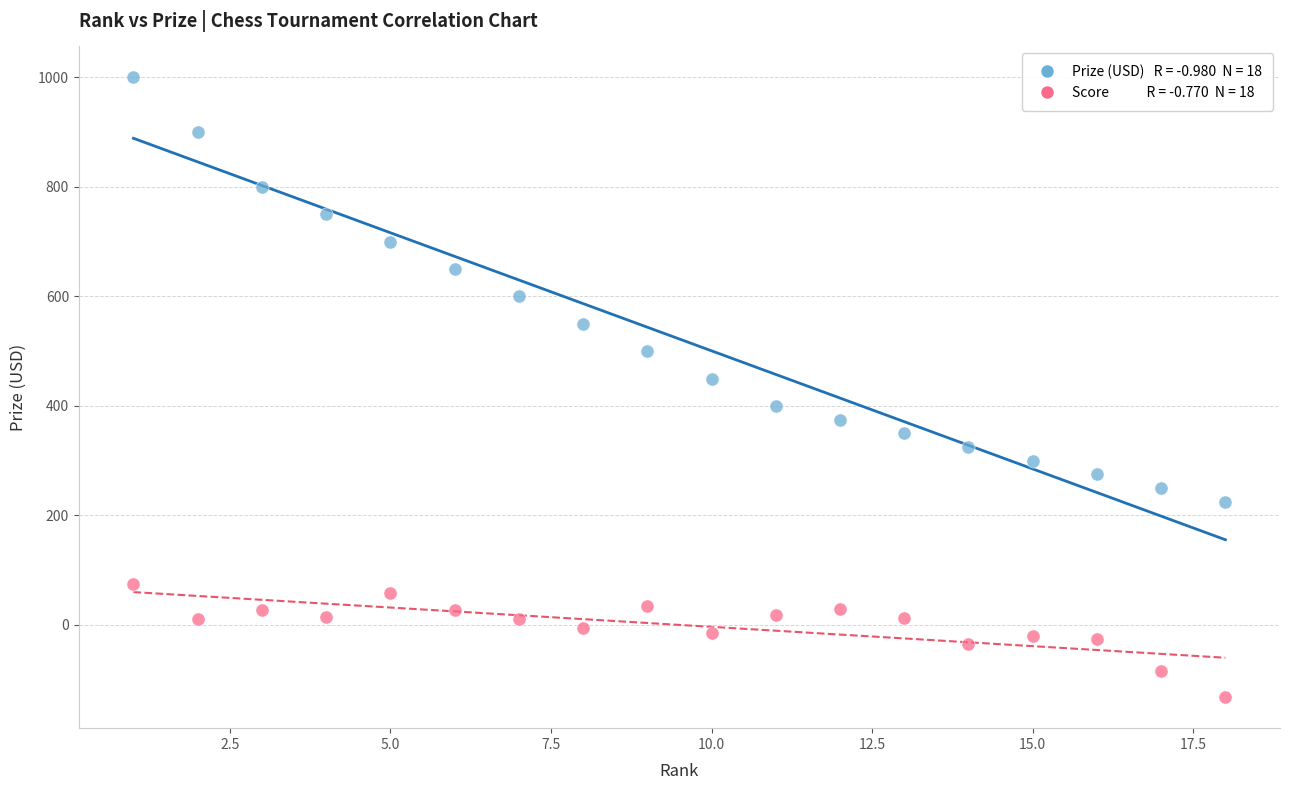

Across all data points, what is the range of X values (max minus min)?

17